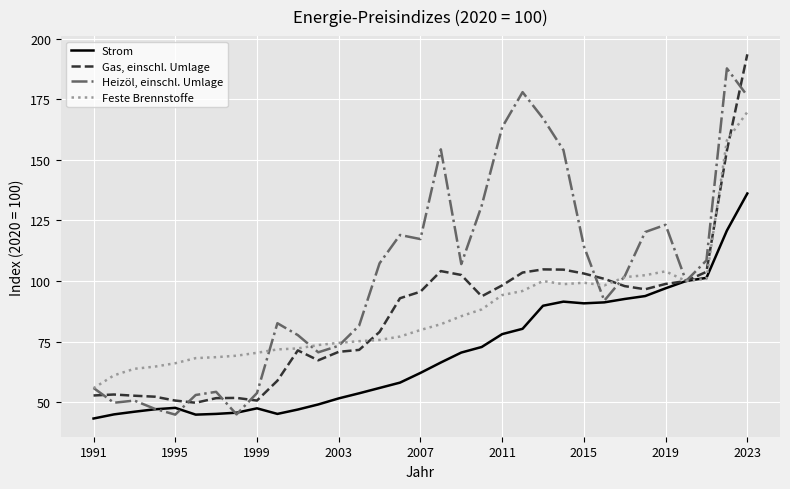

What is the minimum value for Feste Brennstoffe?

55.8